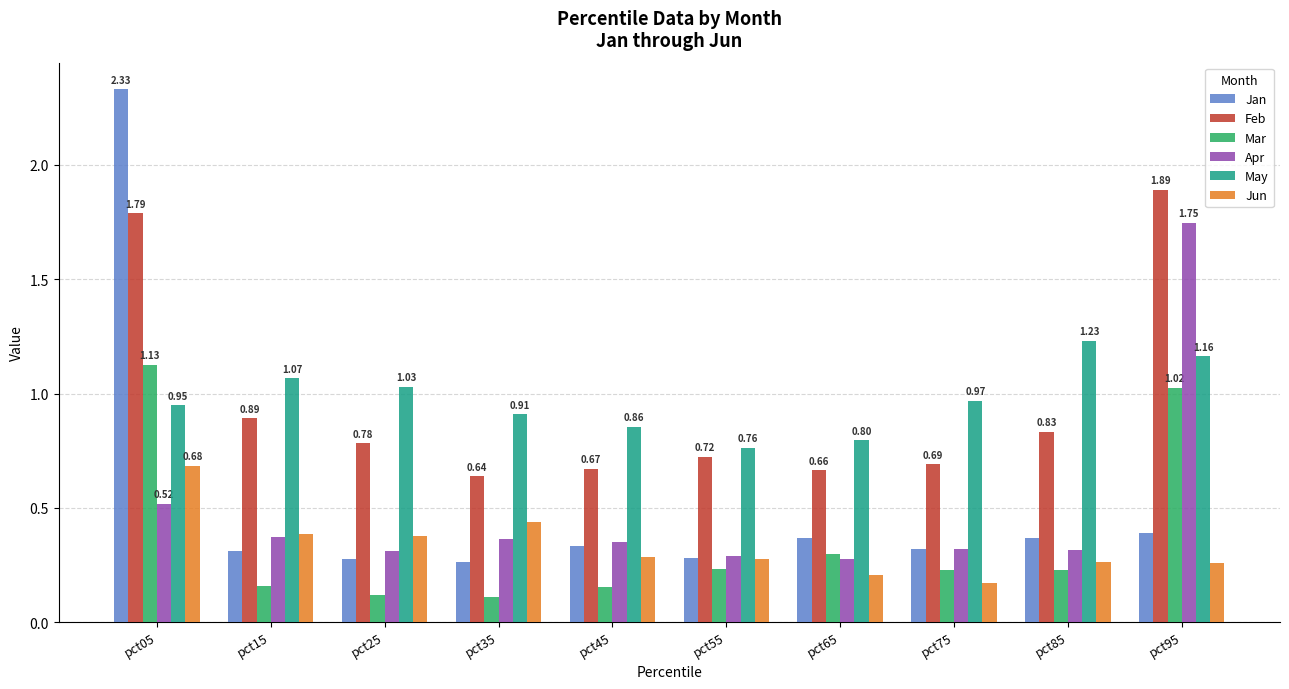

Which category has the highest value in the Apr series?

pct95